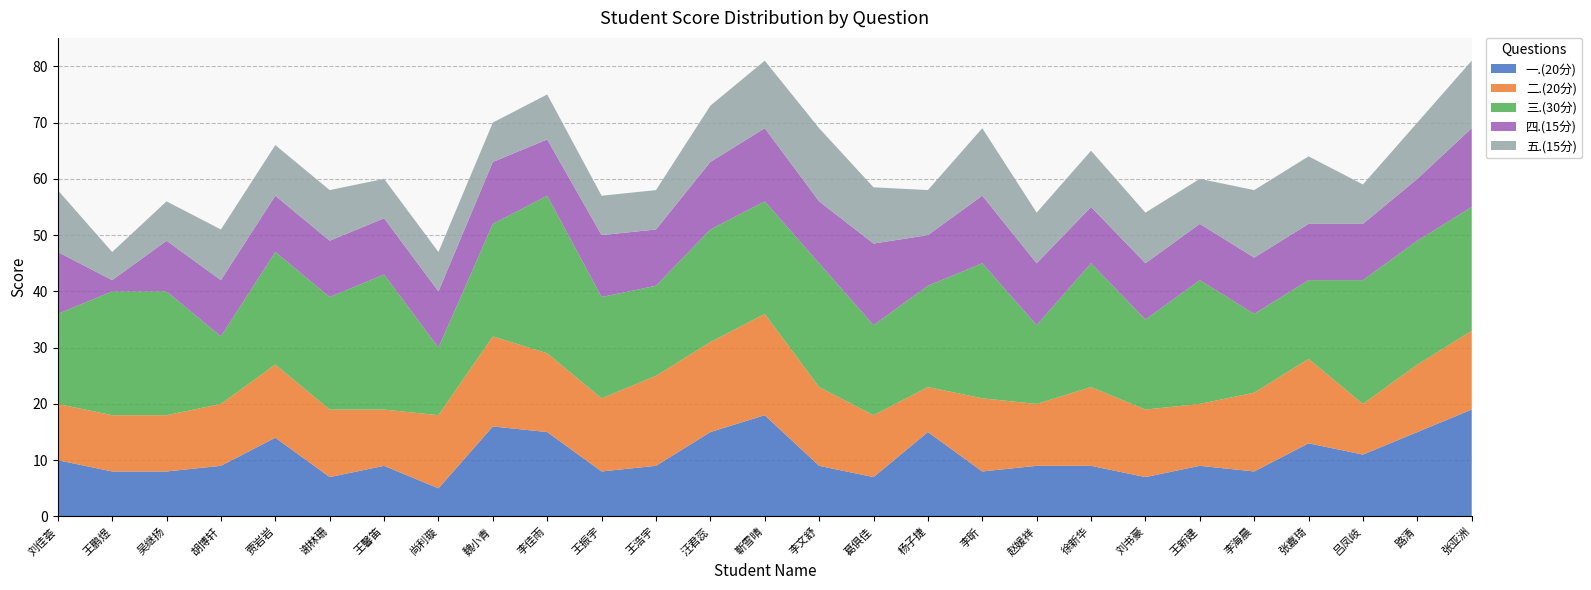

Reading left to right, what are all the values shown in this chart?

一.(20分): 10.0	8.0	8.0	9.0	14.0	7.0	9.0	5.0	16.0	15.0	8.0	9.0	15.0	18.0	9.0	7.0	15.0	8.0	9.0	9.0	7.0	9.0	8.0	13.0	11.0	15.0	19.0
二.(20分): 10.0	10.0	10.0	11.0	13.0	12.0	10.0	13.0	16.0	14.0	13.0	16.0	16.0	18.0	14.0	11.0	8.0	13.0	11.0	14.0	12.0	11.0	14.0	15.0	9.0	12.0	14.0
三.(30分): 16.0	22.0	22.0	12.0	20.0	20.0	24.0	12.0	20.0	28.0	18.0	16.0	20.0	20.0	22.0	16.0	18.0	24.0	14.0	22.0	16.0	22.0	14.0	14.0	22.0	22.0	22.0
四.(15分): 11.0	2.0	9.0	10.0	10.0	10.0	10.0	10.0	11.0	10.0	11.0	10.0	12.0	13.0	11.0	14.5	9.0	12.0	11.0	10.0	10.0	10.0	10.0	10.0	10.0	11.0	14.0
五.(15分): 11.0	5.0	7.0	9.0	9.0	9.0	7.0	7.0	7.0	8.0	7.0	7.0	10.0	12.0	13.0	10.0	8.0	12.0	9.0	10.0	9.0	8.0	12.0	12.0	7.0	10.0	12.0